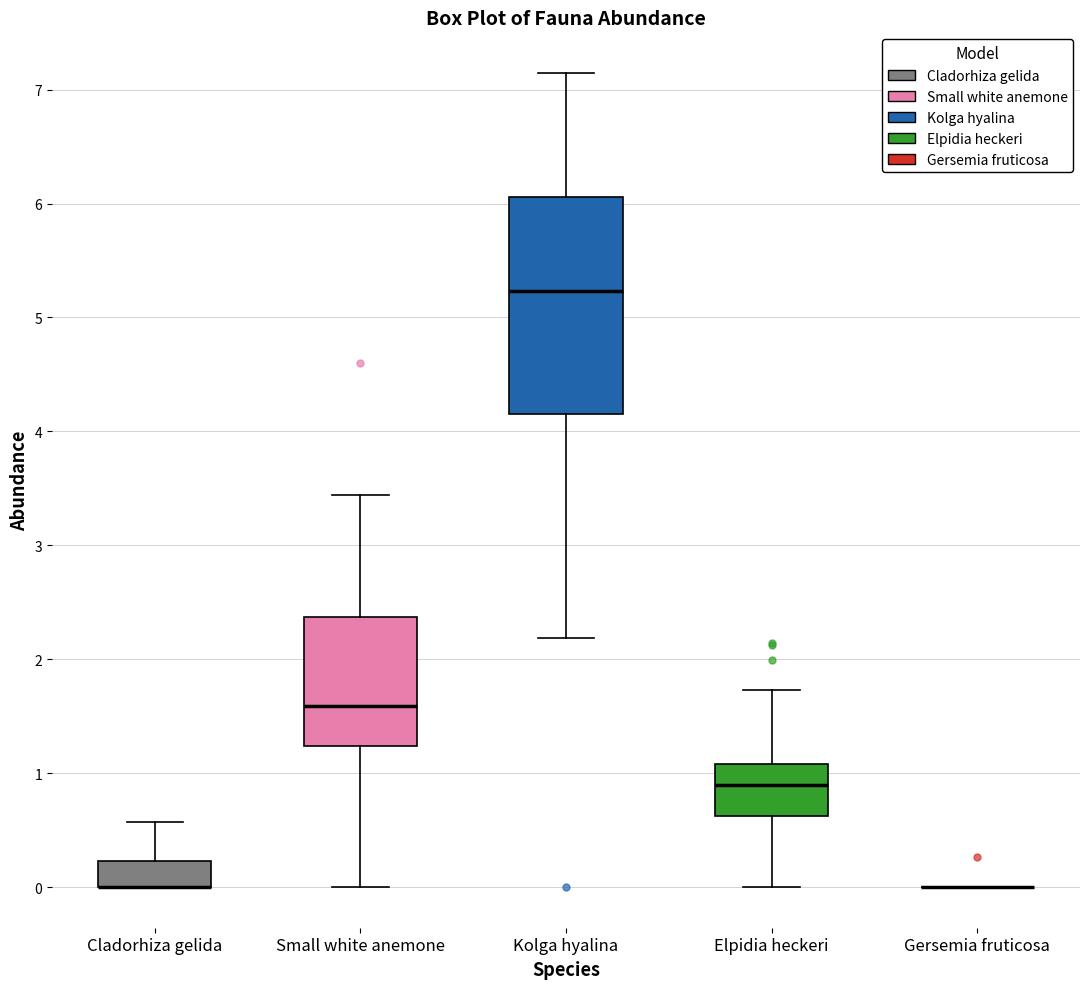

Where is the lower edge of the box for Cladorhiza gelida on the y-axis? The values are not printed on the chart, so give them approximately, as read against the axis.

0.0